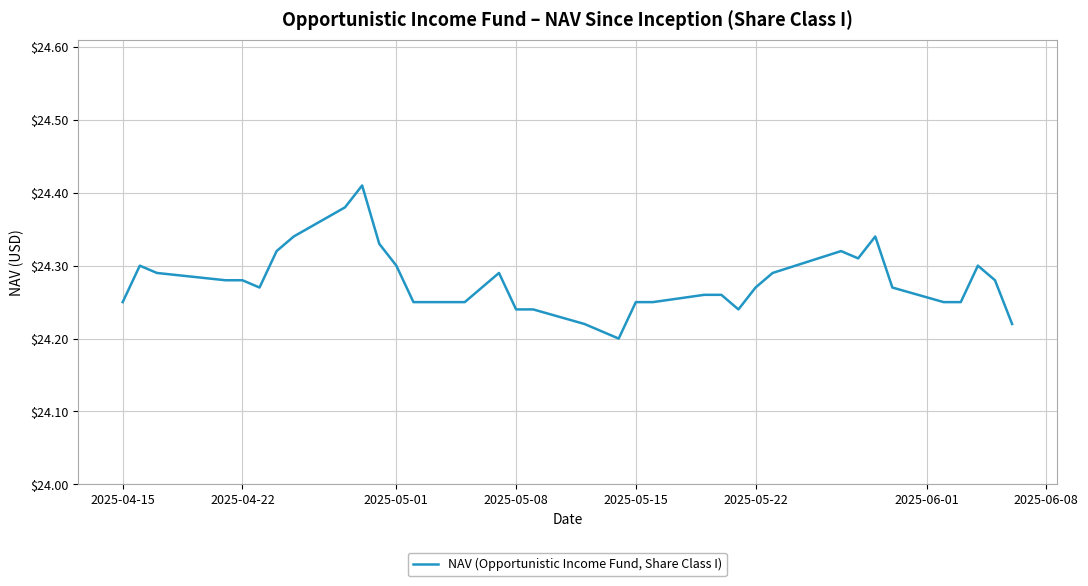

Is this an area chart (filled region under the line)?

No